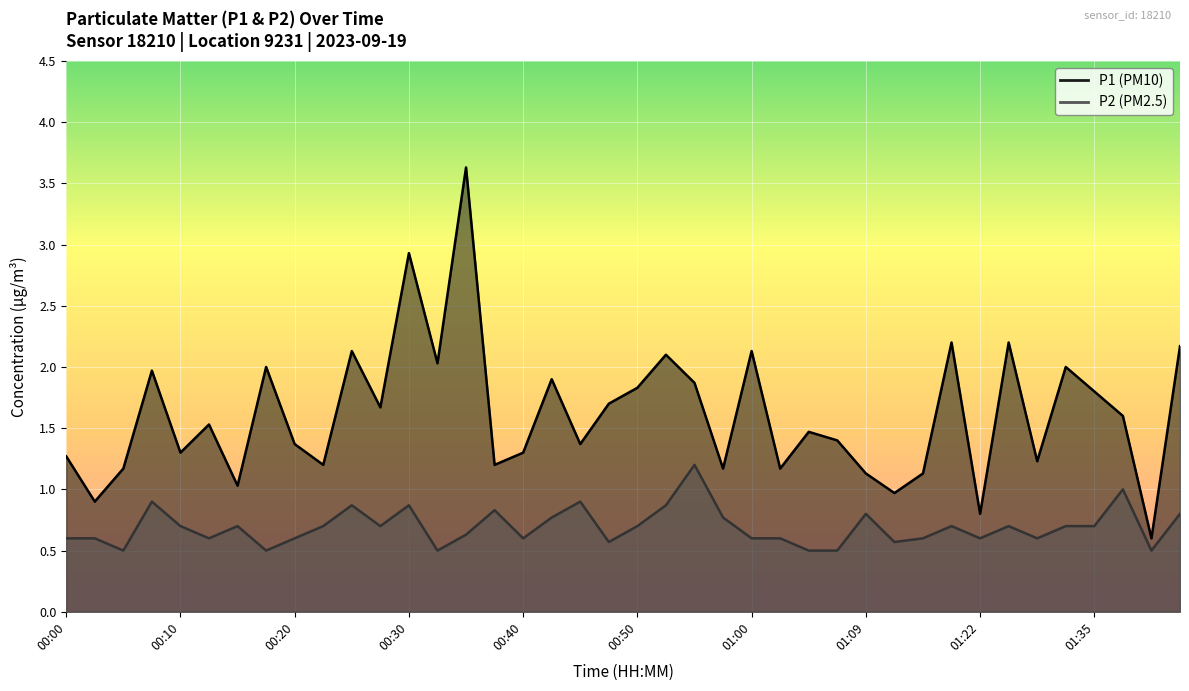

What is the value of the P2 point at the 7th from the left?

0.7